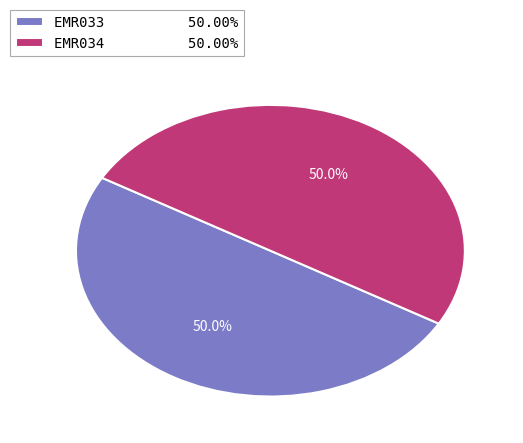

Approximately how many times larger is the value at EMR033 50.00% compared to EMR034 50.00%?

1.0